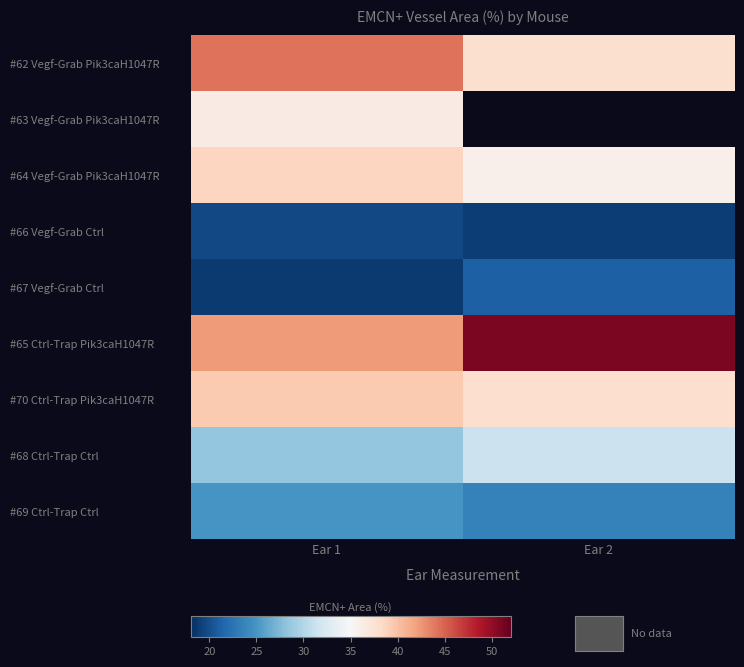

List the series in order of their peak value, highest first.

#65 Ctrl-Trap Pik3caH1047R, #62 Vegf-Grab Pik3caH1047R, #70 Ctrl-Trap Pik3caH1047R, #64 Vegf-Grab Pik3caH1047R, #63 Vegf-Grab Pik3caH1047R, #68 Ctrl-Trap Ctrl, #69 Ctrl-Trap Ctrl, #67 Vegf-Grab Ctrl, #66 Vegf-Grab Ctrl